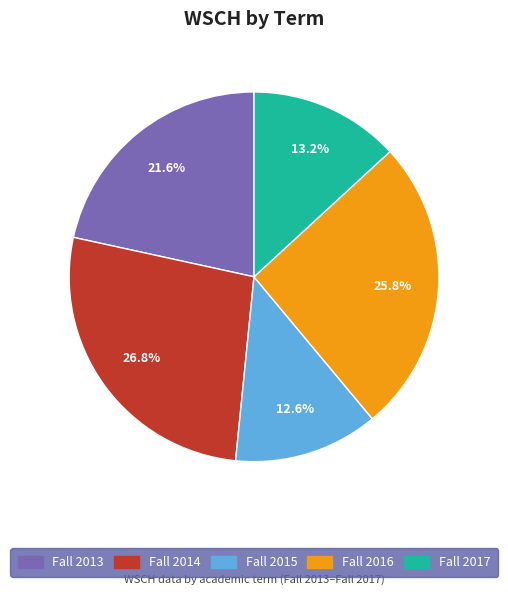

Is Fall 2016 the majority of the pie?

No